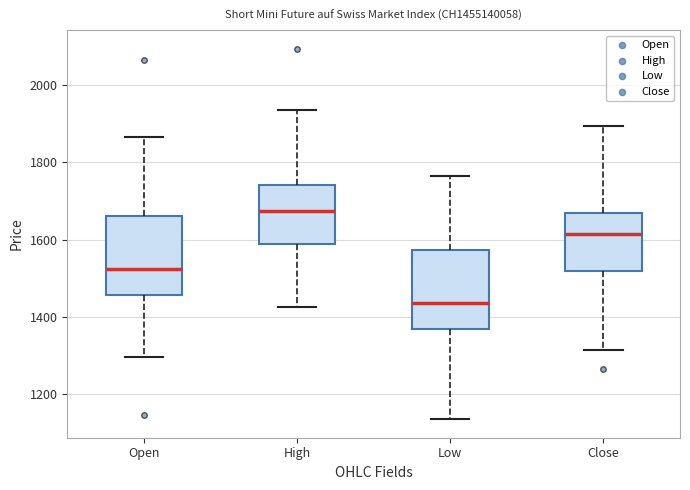

Reading left to right, read every box against the y-axis: the position of its median line, the range the box covers, and the ends of its whiskers. The values are not printed on the chart, so give them approximately, as read against the axis.

Open: median 1520, box 1460 to 1660, whiskers 1300 to 1860
High: median 1680, box 1580 to 1740, whiskers 1420 to 1940
Low: median 1440, box 1360 to 1580, whiskers 1140 to 1760
Close: median 1620, box 1520 to 1680, whiskers 1320 to 1900